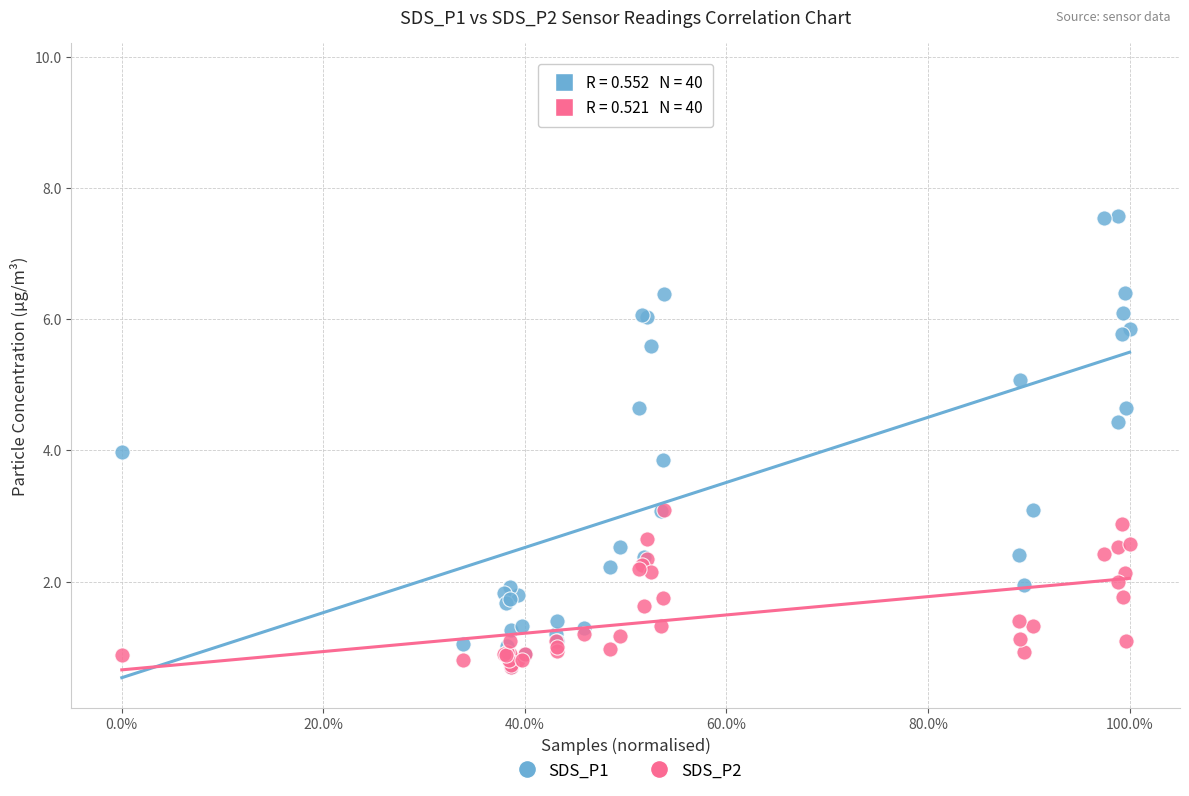

What are all the series names shown in the legend?

SDS_P1, SDS_P2